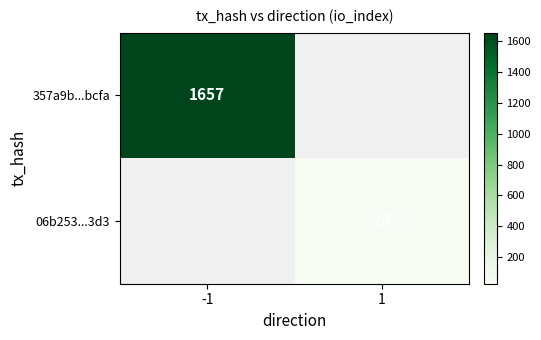

The value of 06b253...3d3 at 1 is 26. True or false?

True